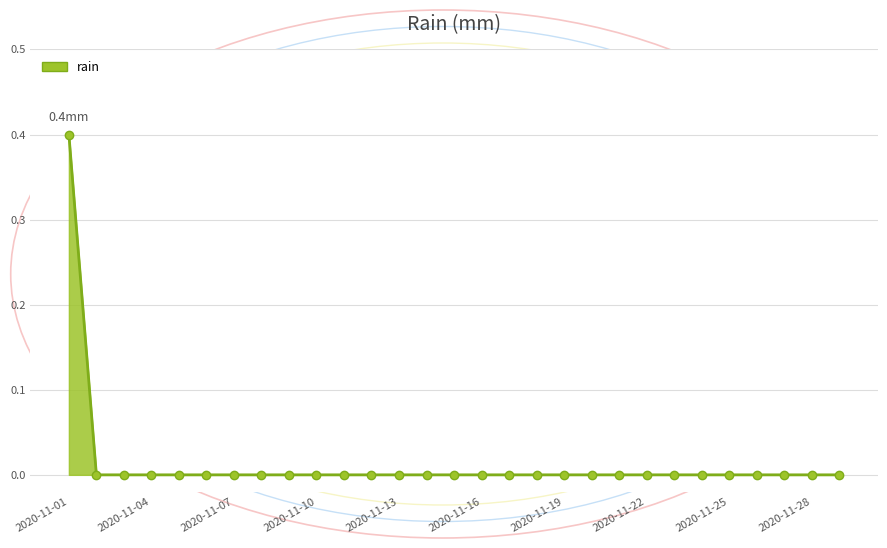

What is the difference between the maximum and minimum values?

0.4